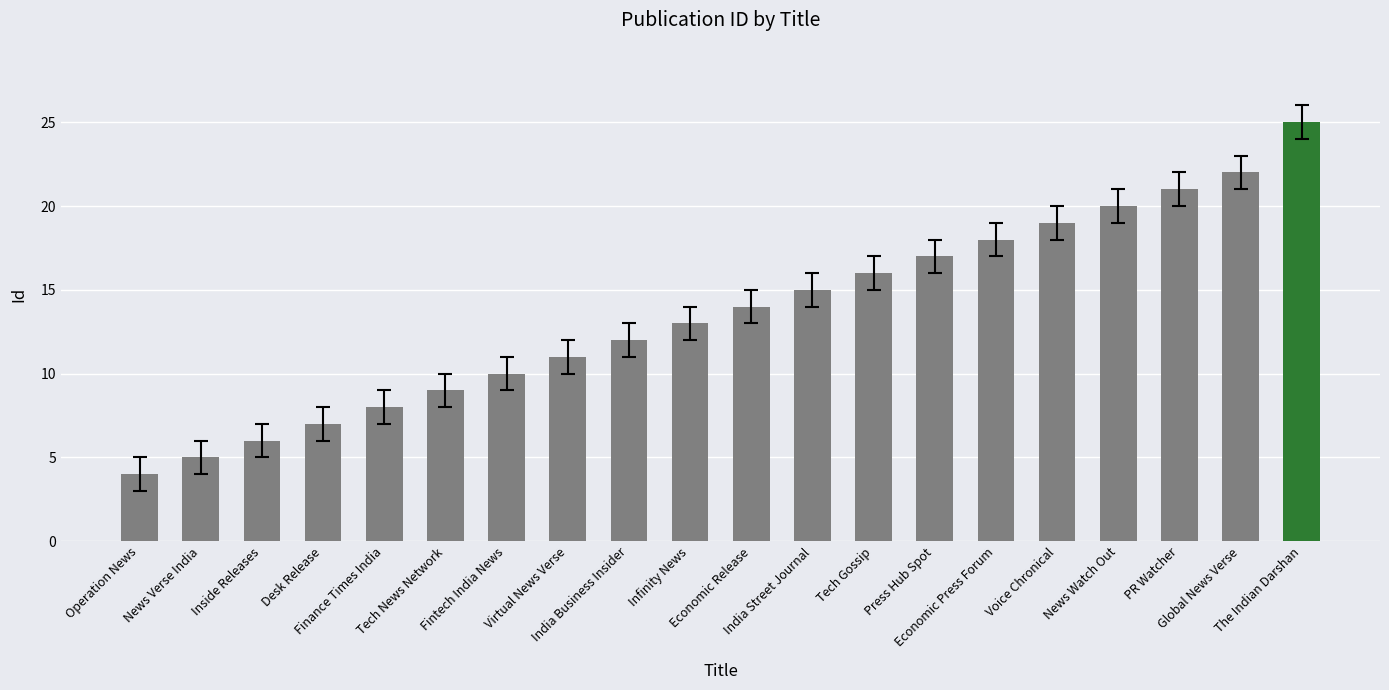

What is the maximum value shown in the chart?

25